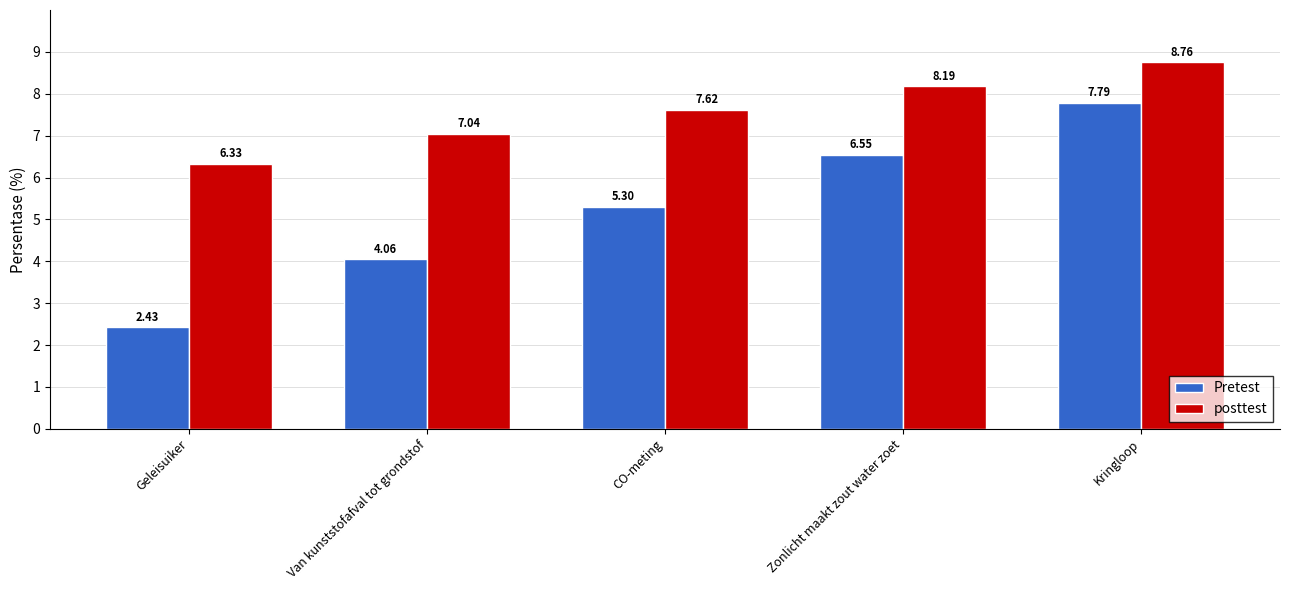

How many data points in Pretest are less than 5?

2